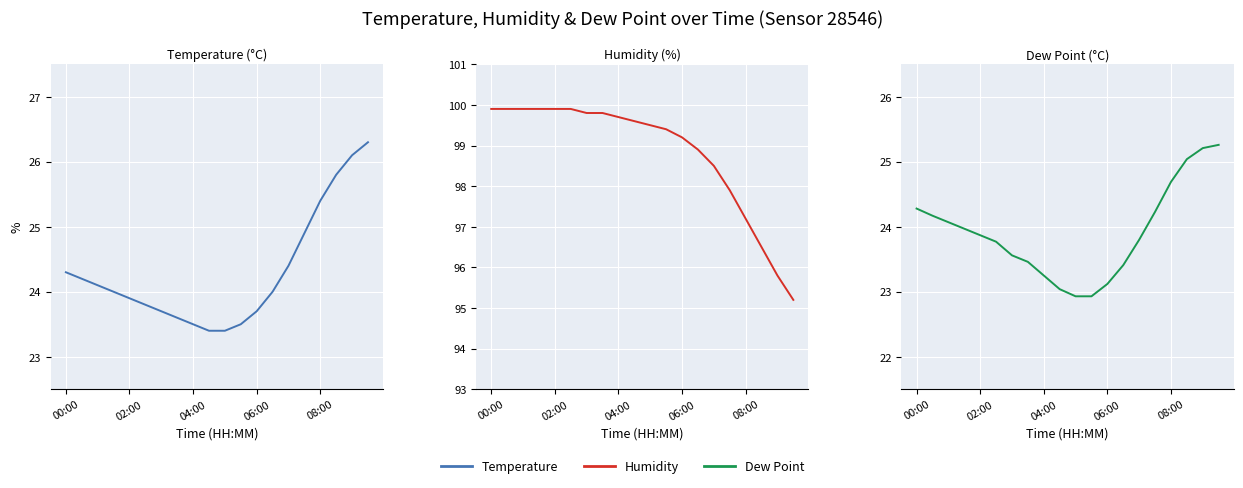

At which category does the chart reach its minimum across all series?

10